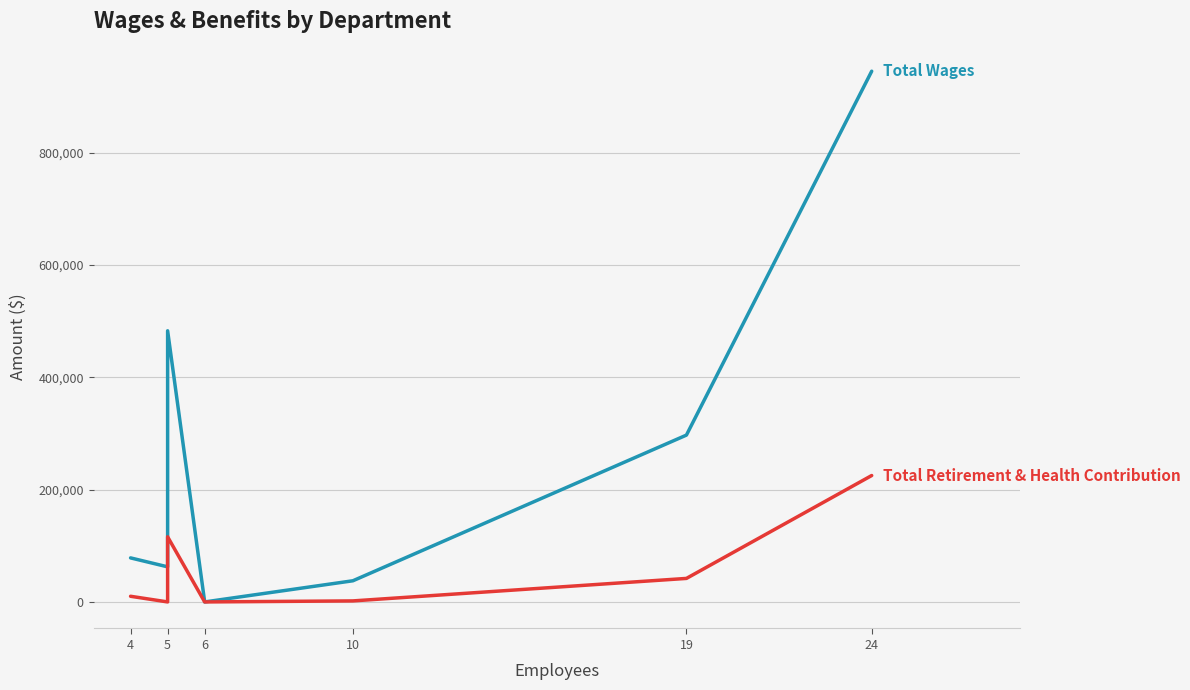

Reading right to left, what are all the values shown in this chart?

Total Wages: 945337	297157	37698	0	482946	115260	62526	78451
Total Retirement & Health Contribution: 225173	41892	1831	0	116024	27793	0	10085